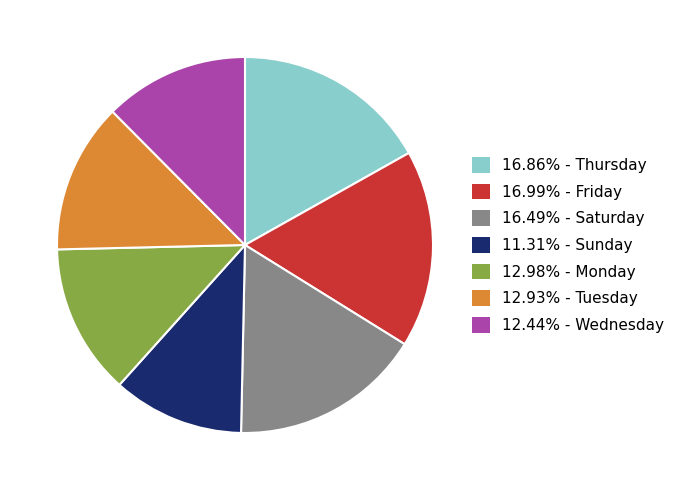

Is there any slice that represents more than half of the pie?

No